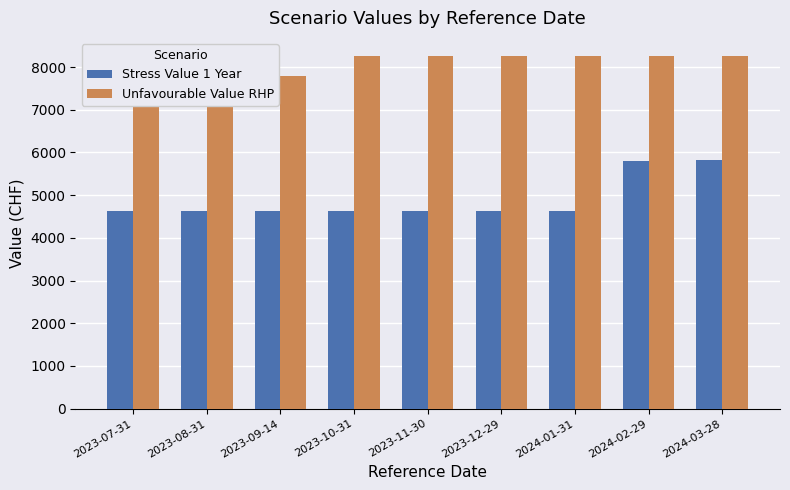

What position from the right is 2023-12-29?

4